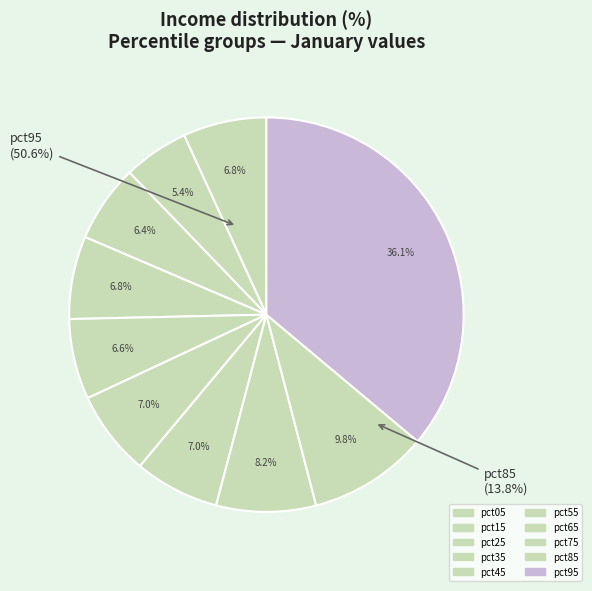

Is it true that pct55 is 1% of the pie?

False